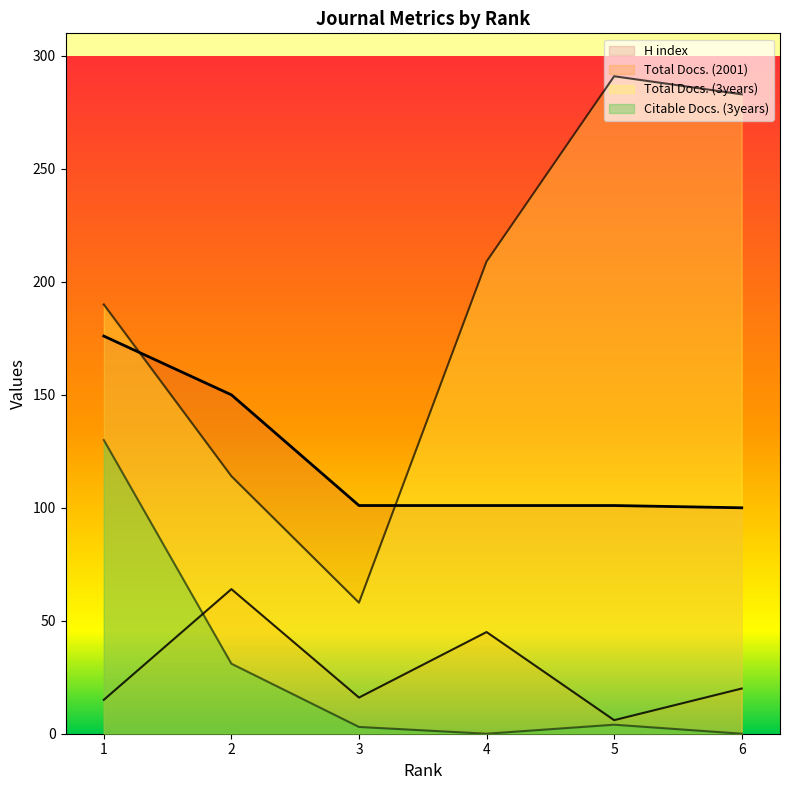

True or false: Total Docs. (2001) and H index cross at least once.

False